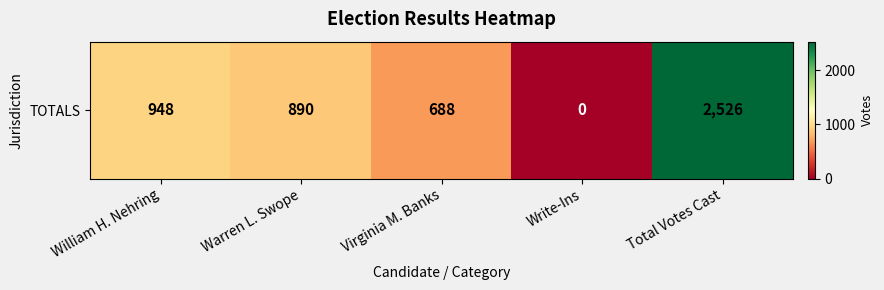

What is the sum of all values?

5052